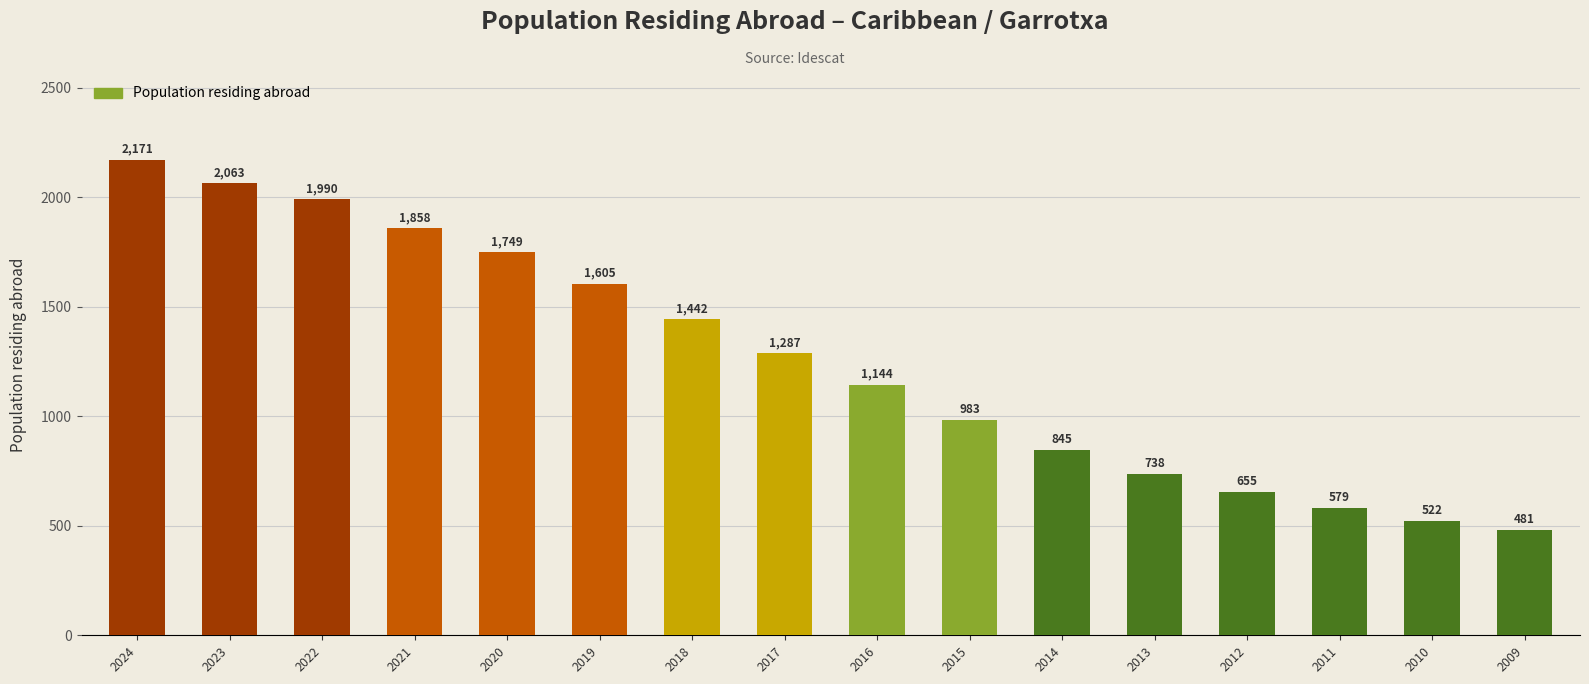

Does the chart contain any negative values?

No